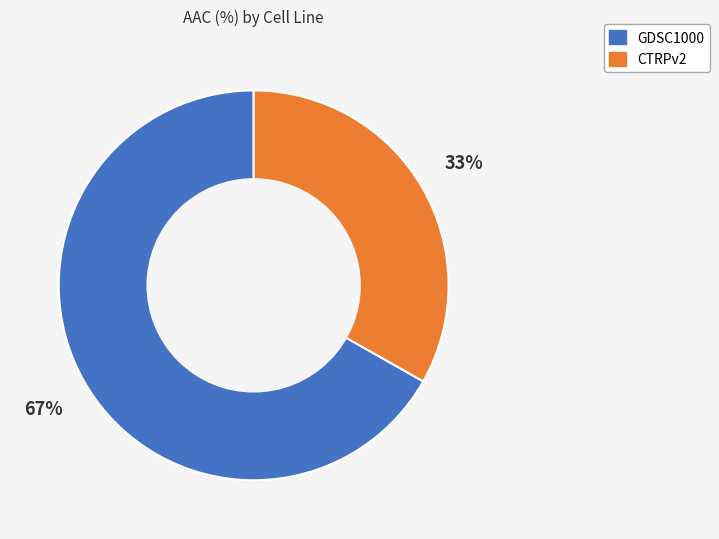

Which category accounts for the majority?

GDSC1000